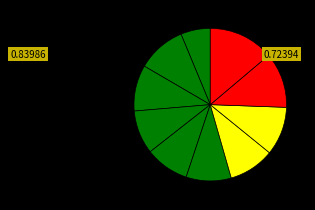

How many segments does this pie chart have?

10